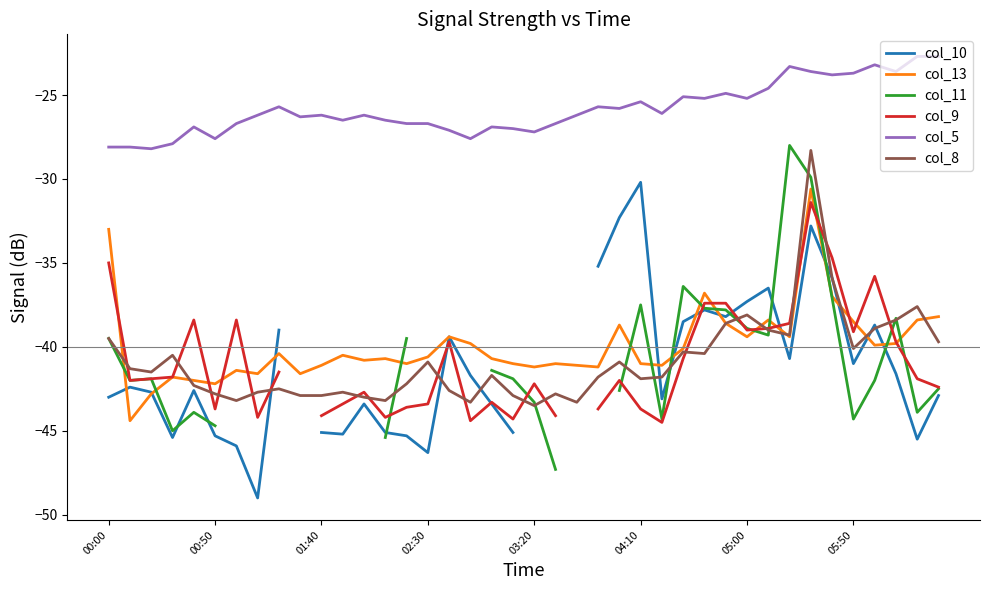

What is the highest value of the col_5 series?

-22.7